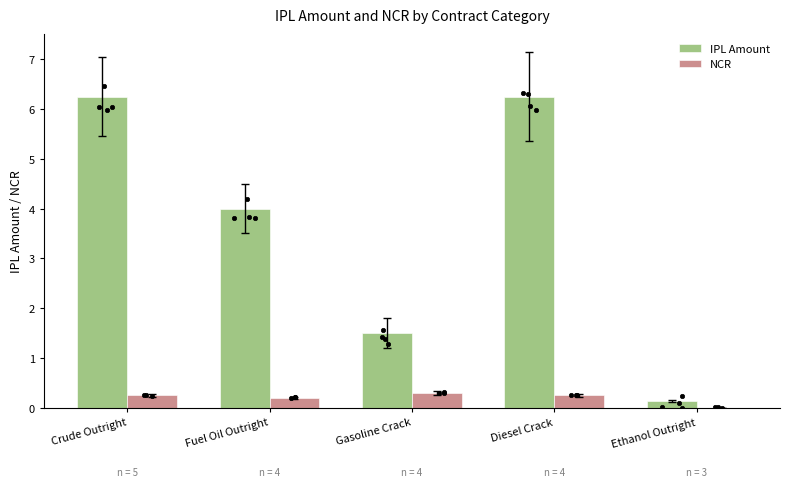

Which series contains the highest Y value?

IPL Amount